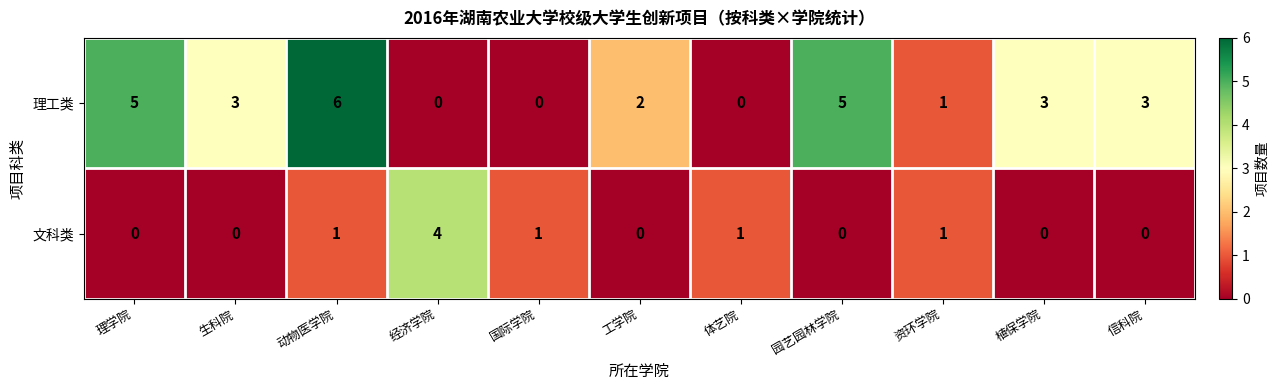

How many 理工类 values are between 0 and 5?

10